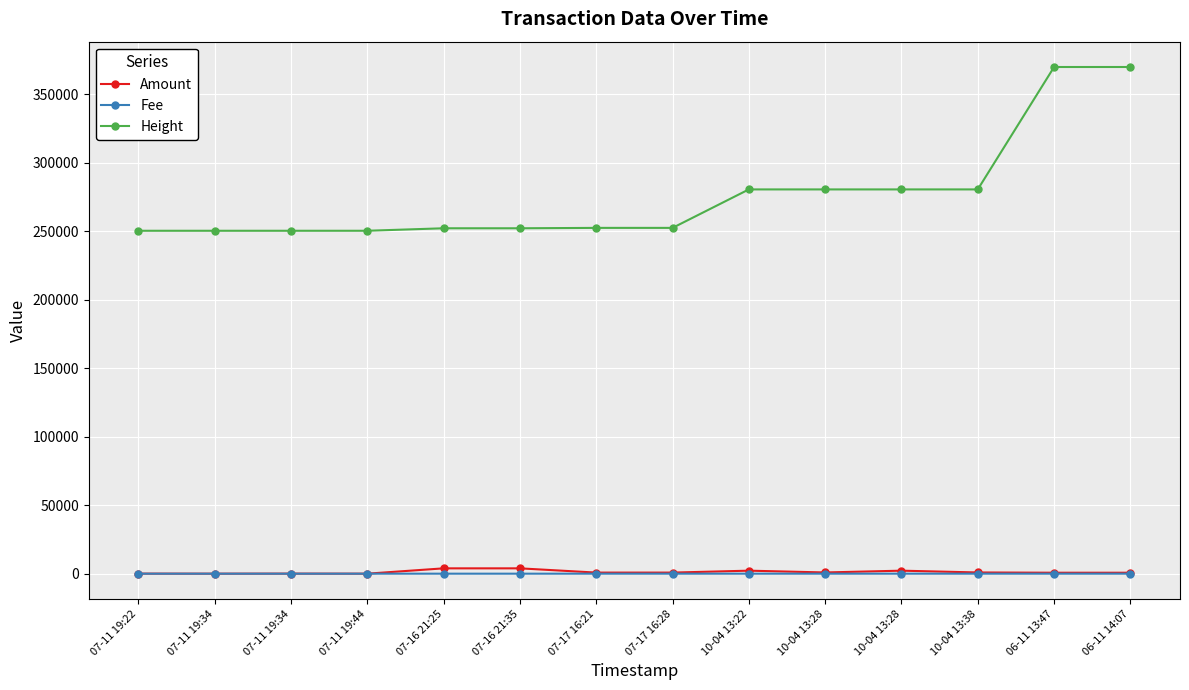

How many categories are shown in the chart?

14